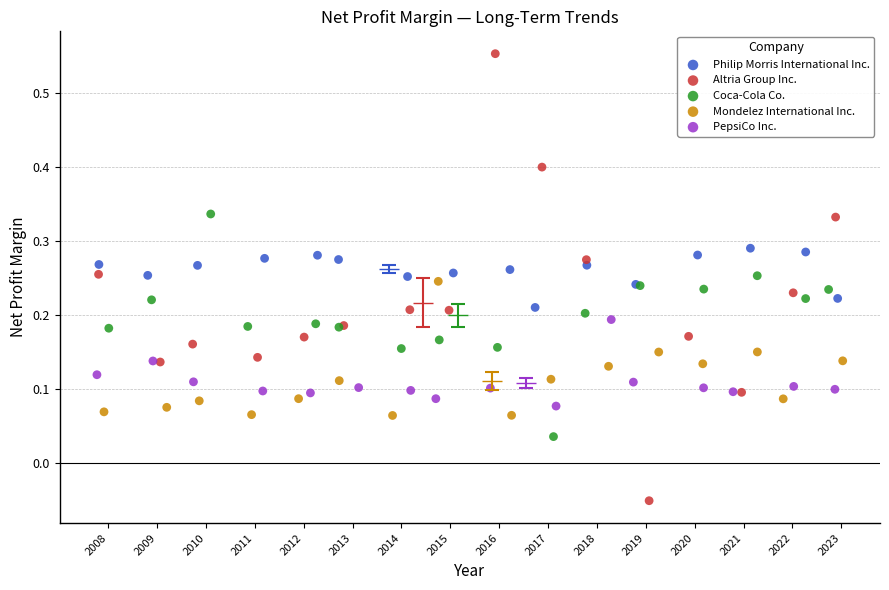

Which series reaches the maximum Y coordinate?

Altria Group Inc.